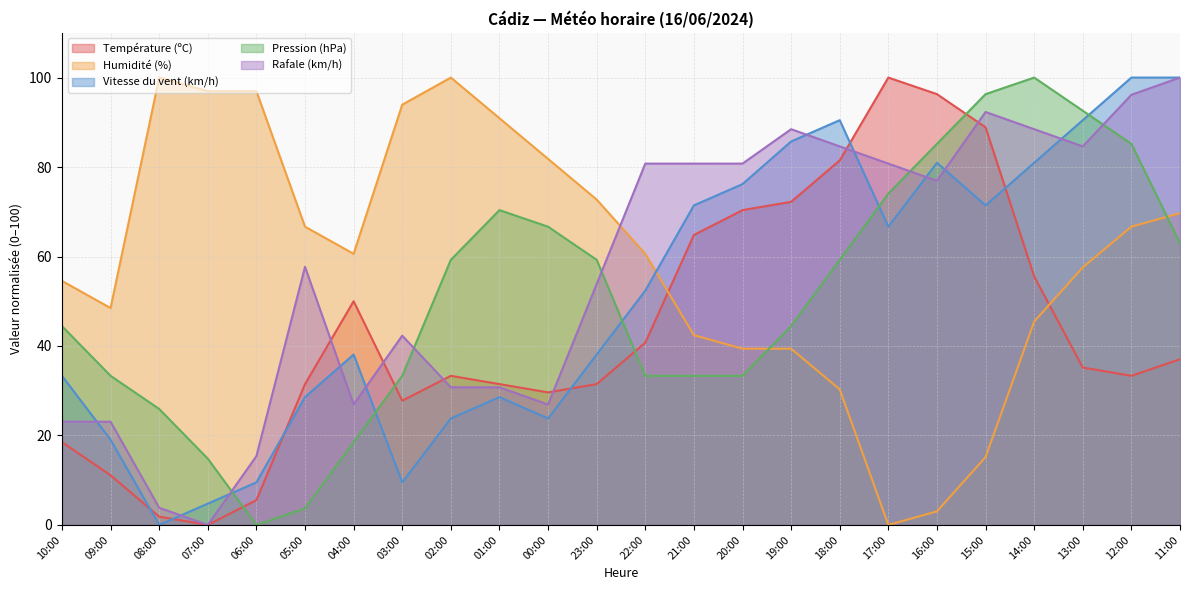

Between which two adjacent categories do Rafale (km/h) and Température (ºC) first intersect?

05:00 and 04:00